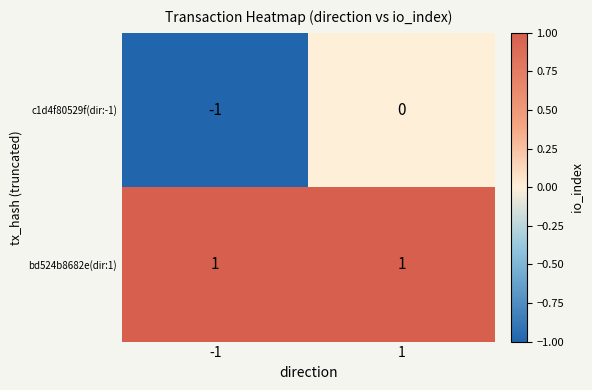

Reading right to left, list all the values displayed in this chart.

c1d4f80529f(dir:-1): 0	-1
bd524b8682e(dir:1): 1	1